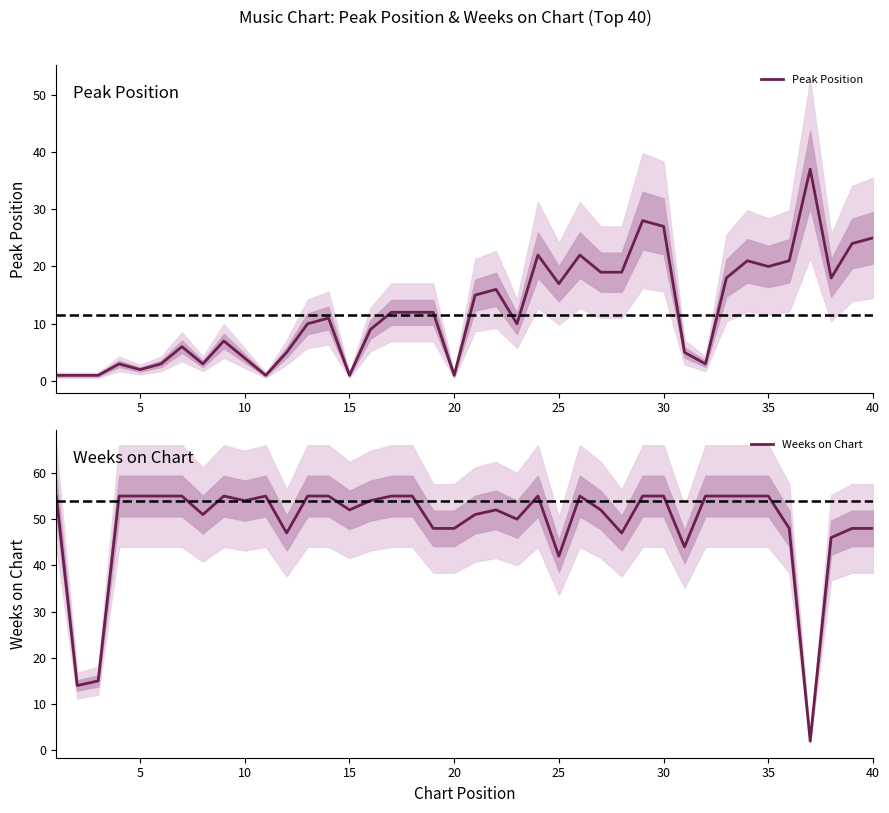

True or false: Peak Position has a value of 25 at 40.

True